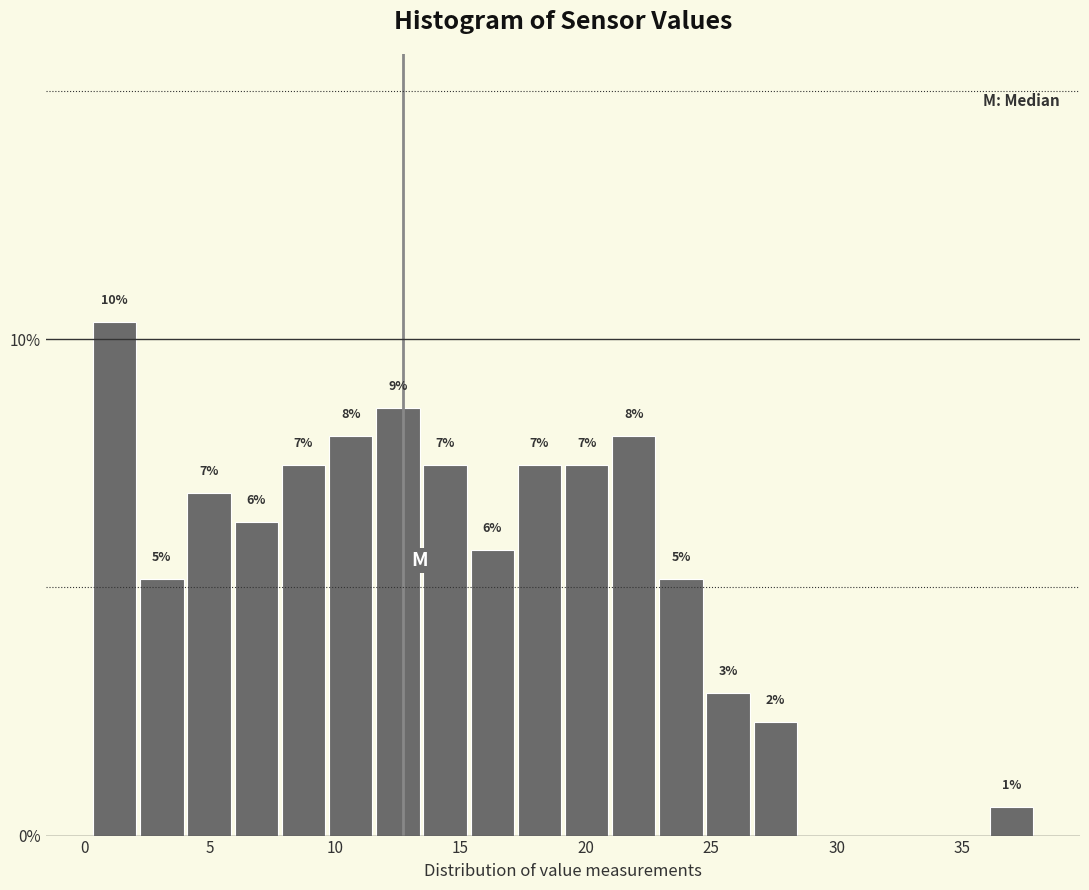

Read against the x-axis, roughly where is the centre of the tallest bar?

1.0